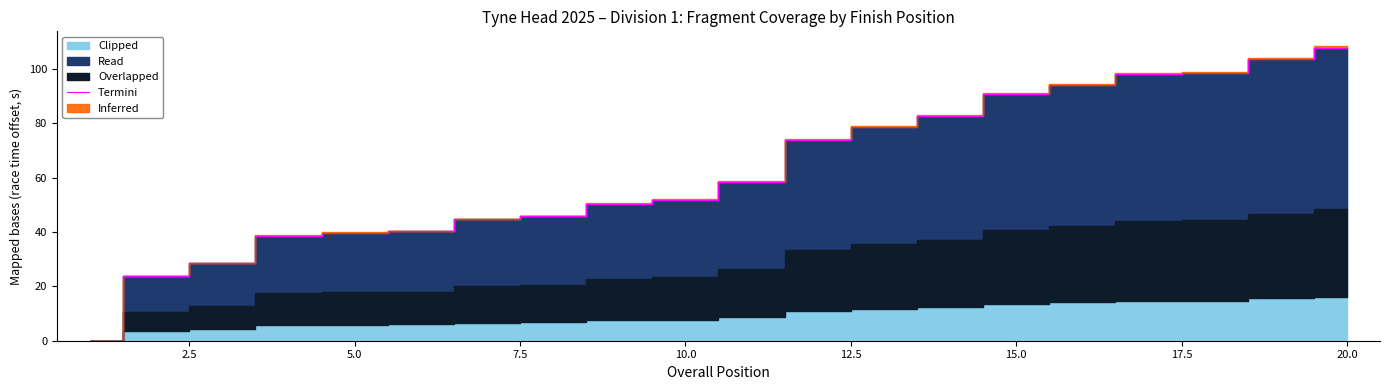

What is the value of the 12th point from the left?

73.8